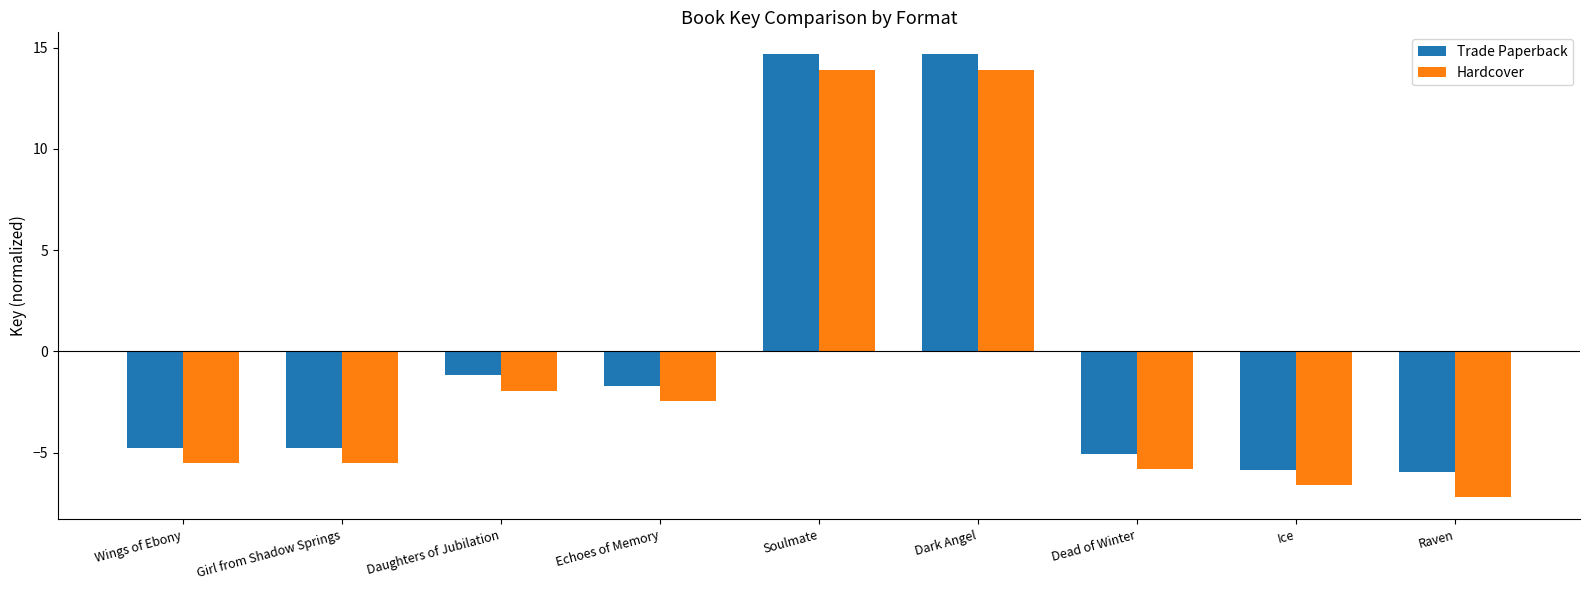

At which label is Hardcover closest to 3?

Daughters of Jubilation